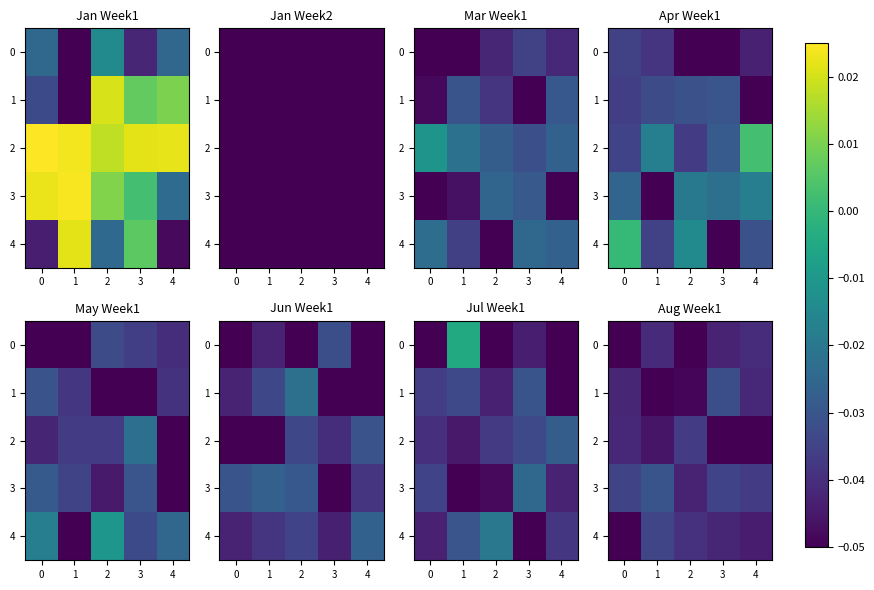

Between 3 and 4, which series saw the biggest shift?

1